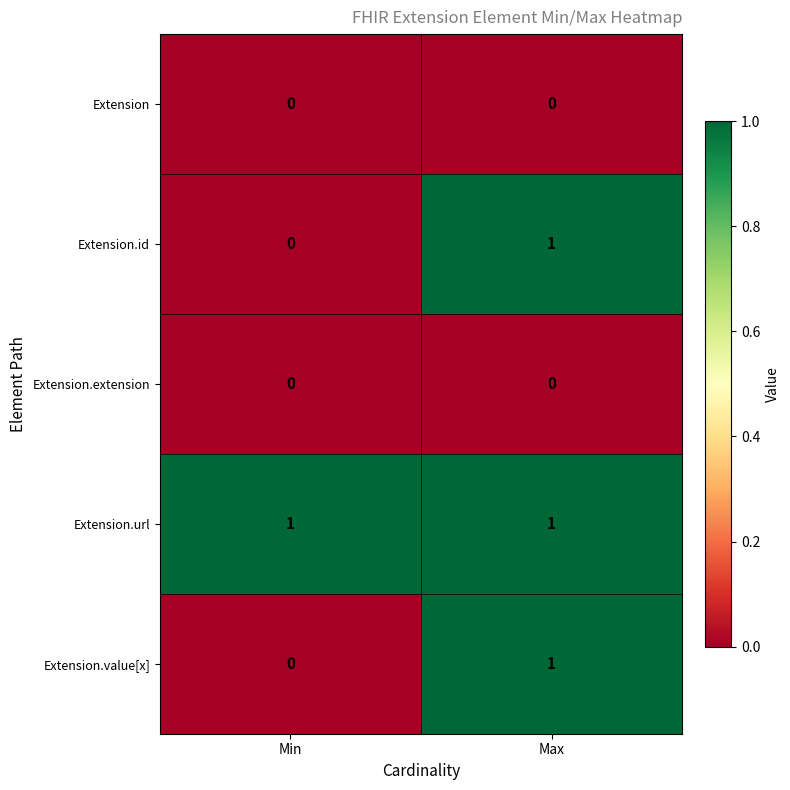

True or false: Extension.url has a value of 1 at Max.

True